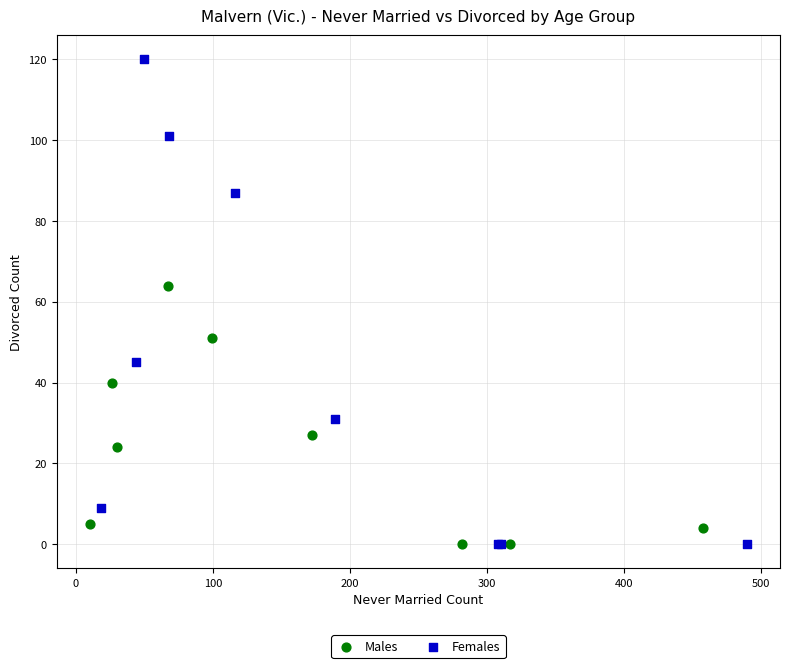

Which series has the widest spread of Y values?

Females